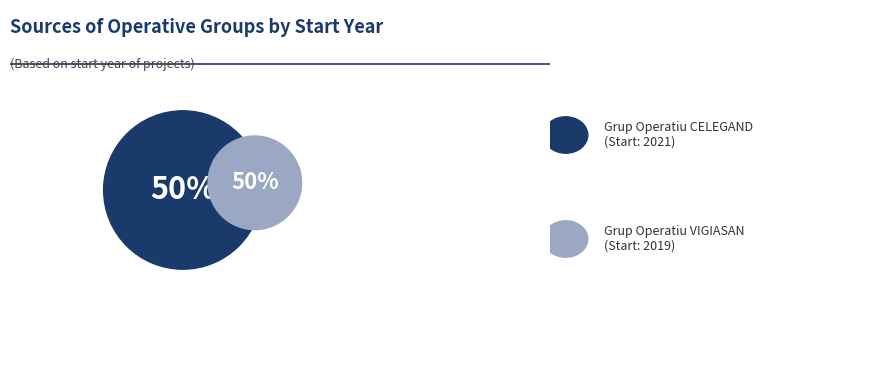

Rank the categories by value from highest to lowest.

Grup Operatiu CELEGAND, Grup Operatiu VIGIASAN